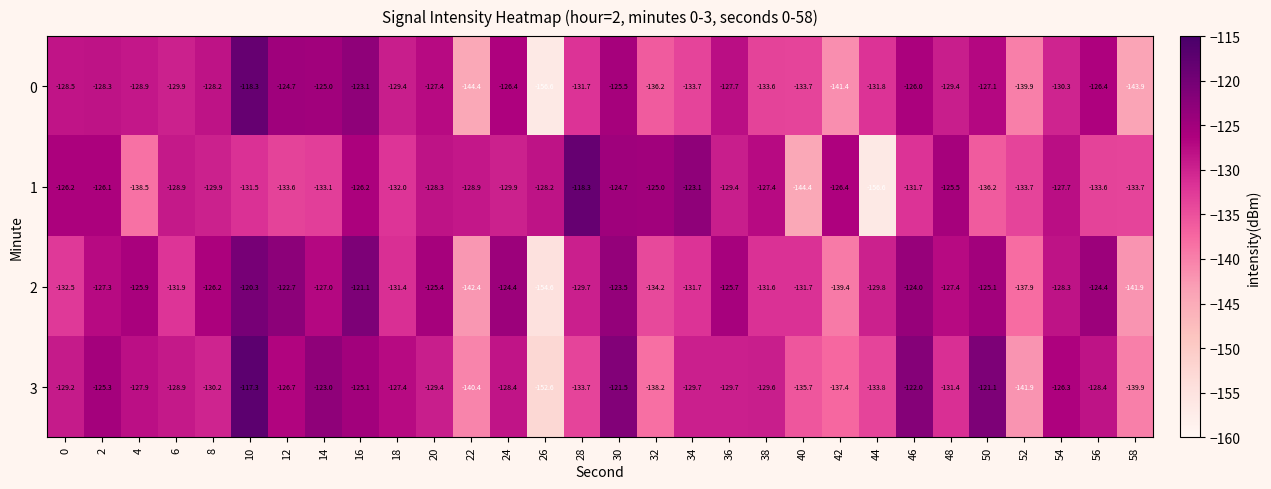

What is the difference between the highest and lowest values at 58?

10.2